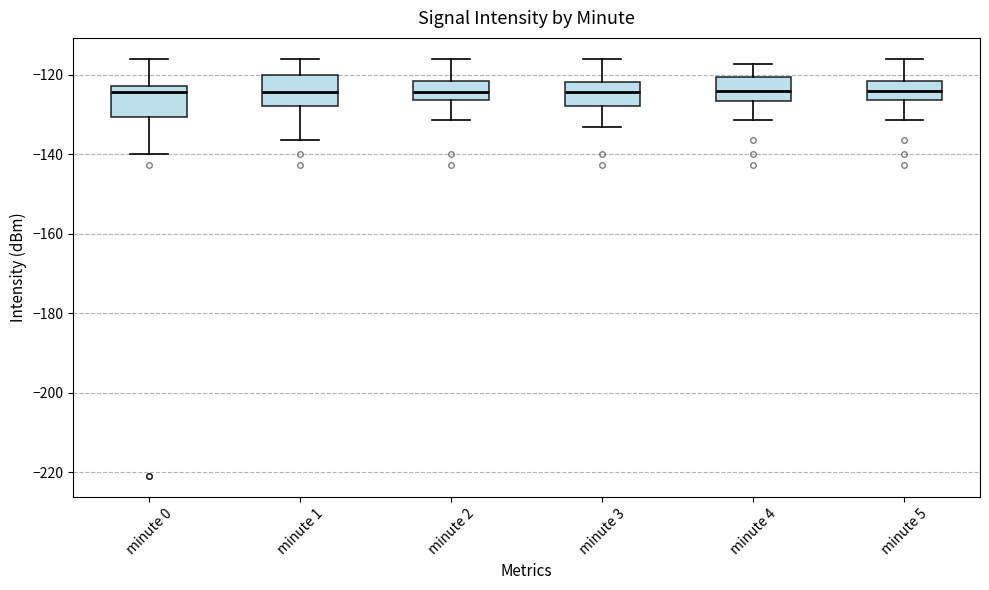

Where is the upper edge of the box for minute 4 on the y-axis? The values are not printed on the chart, so give them approximately, as read against the axis.

-120